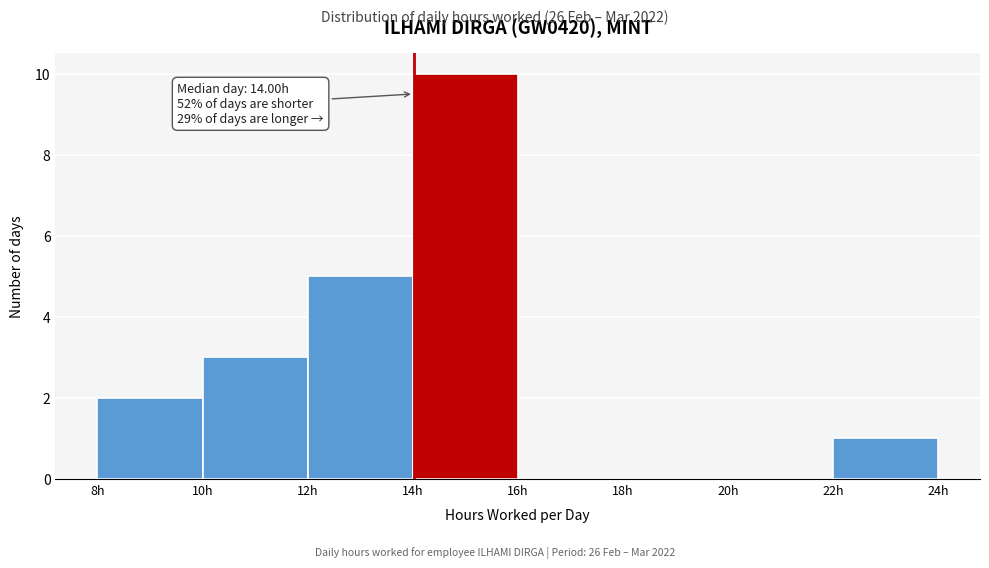

Over which range of the x-axis is the bar tallest?

14 to 16